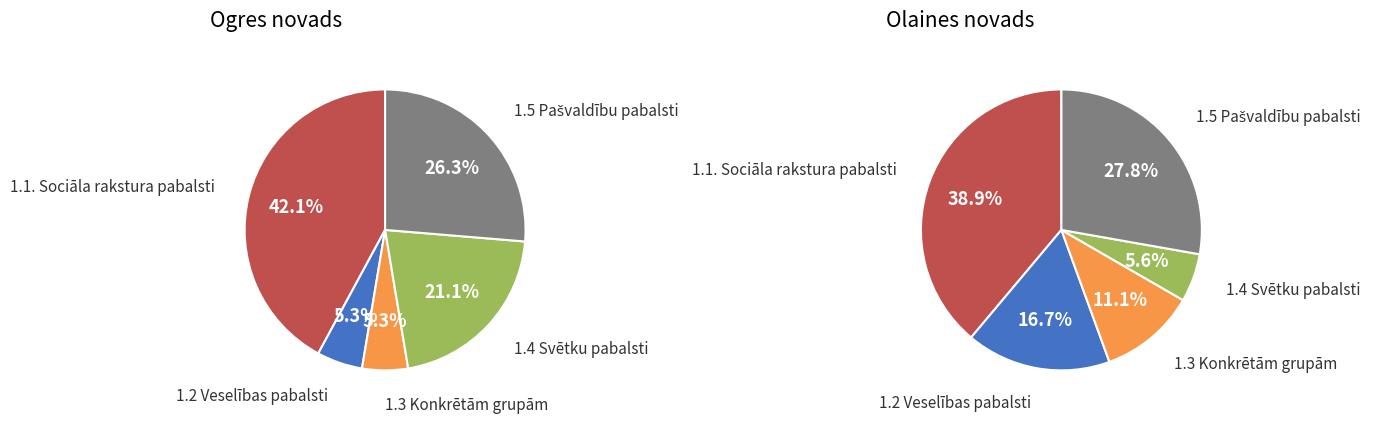

Is there a majority slice in this chart?

No